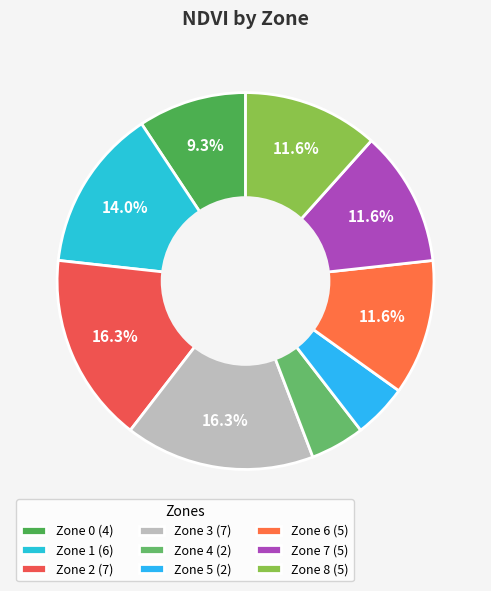

Which slice is the smallest?

Zone 4